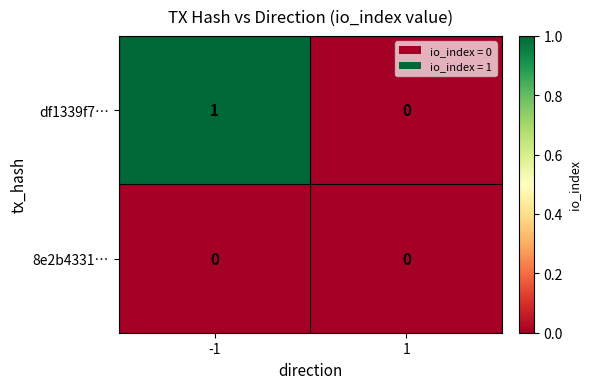

List the series in order of their overall mean, lowest first.

8e2b4331…, df1339f7…